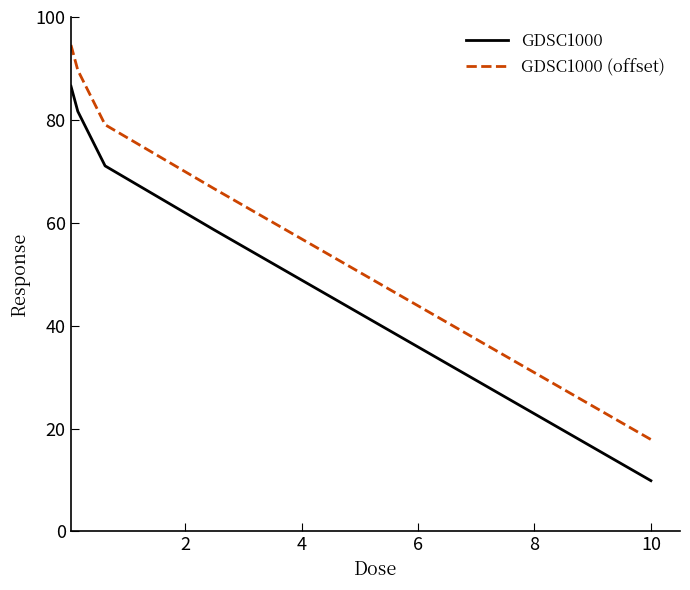

Rank the series by their average value, from lowest to highest.

GDSC1000, GDSC1000 (offset)